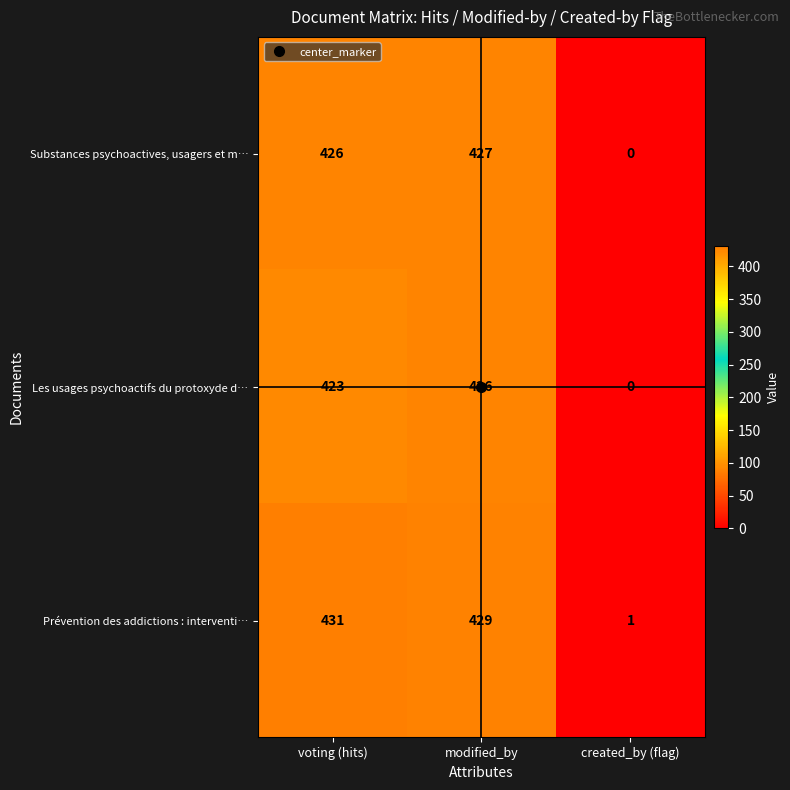

What is the spread (max minus min) of values at modified_by?

3